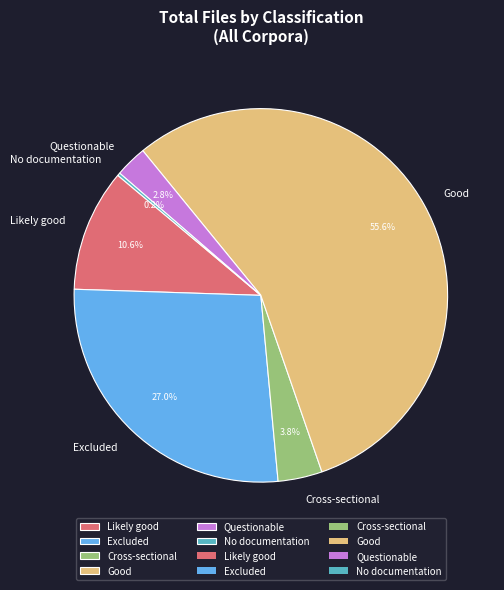

What is the largest slice in the pie chart?

Good